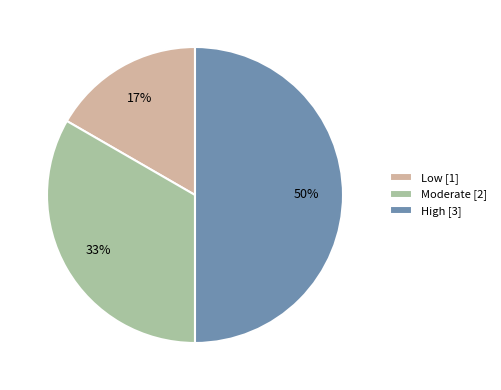

Is Moderate [2] the majority of the pie?

No